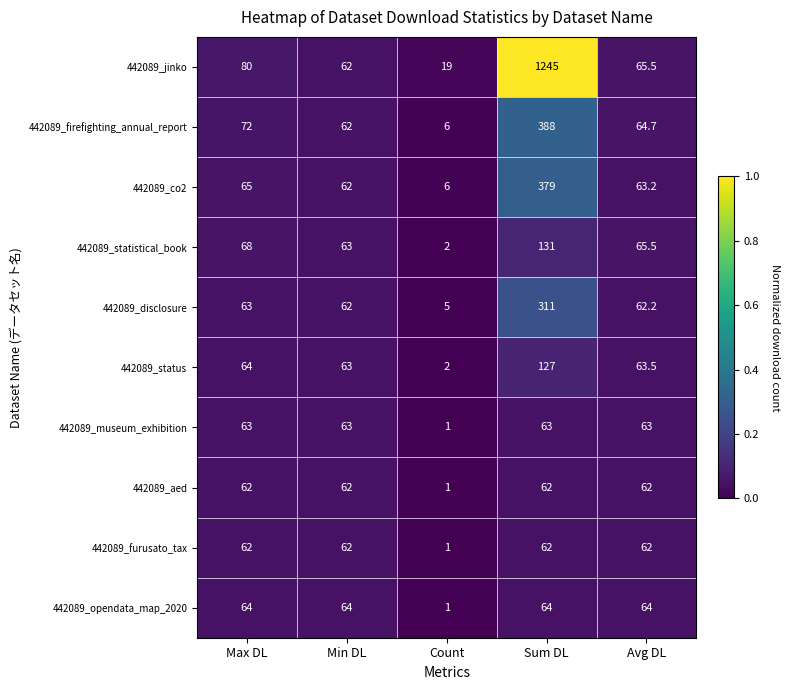

What is the difference between the second highest and minimum values in the 442089_firefighting_annual_report series?

66.0